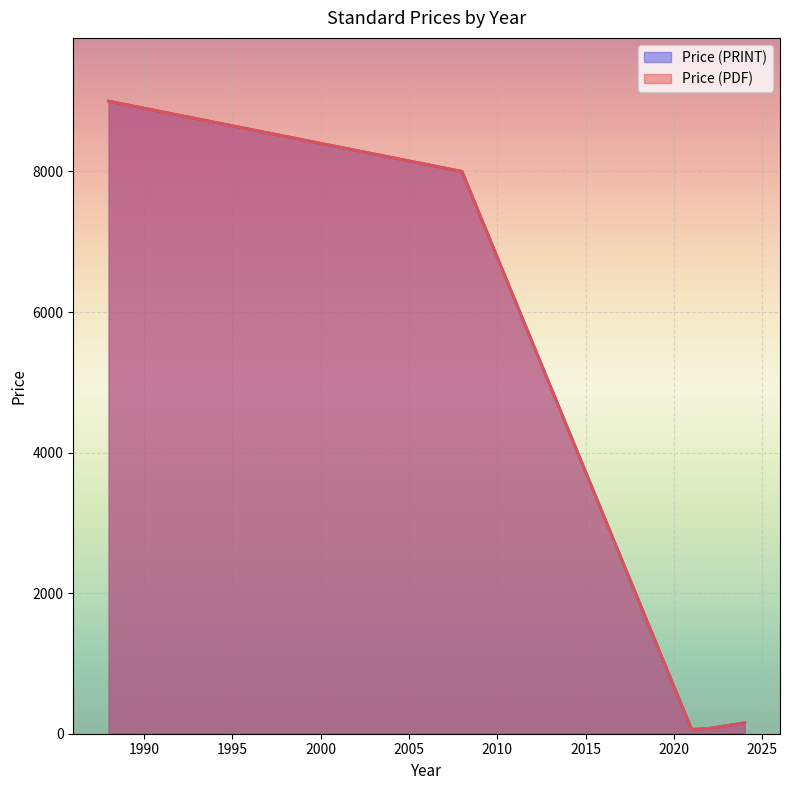

Between 2021 and 2021, which series saw the biggest shift?

Price (PDF)